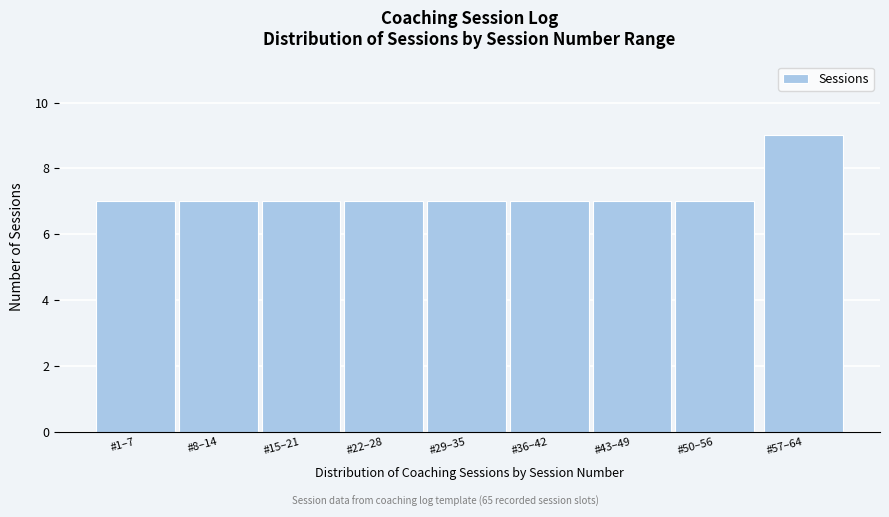

Reading left to right, extract all data points from this chart.

#1–7=7	#8–14=7	#15–21=7	#22–28=7	#29–35=7	#36–42=7	#43–49=7	#50–56=7	#57–64=9